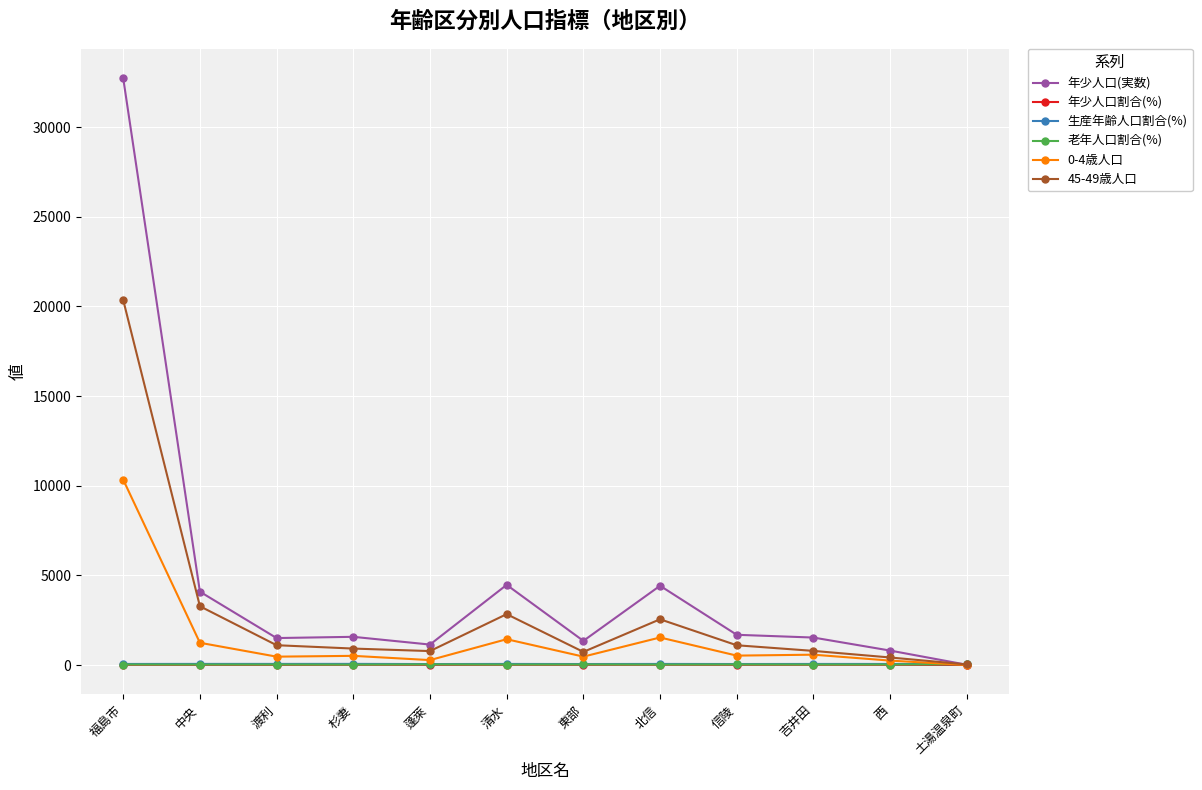

What is the label of the 9th point from the right?

杉妻